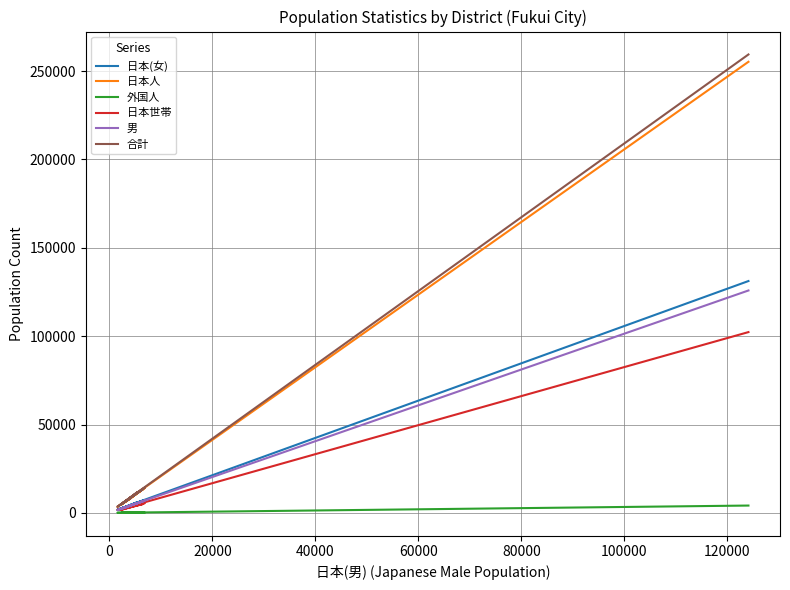

Reading right to left, list all the values displayed in this chart.

日本(女): 4082	2943	6865	2355	3951	4191	3296	5814	2701	3739	5935	3039	2863	3845	7270	5249	4085	2536	1826	131202
日本人: 8170	5672	13408	4658	7856	8168	6500	11296	5196	7180	11308	5889	5519	7625	14163	10116	8176	4742	3376	255282
外国人: 148	66	160	56	228	86	190	208	52	115	260	171	92	107	135	159	447	39	84	4144
日本世帯: 3336	2306	5033	1724	3263	3139	2840	4658	2285	3260	5194	2600	2482	3055	5552	4226	3890	2019	1642	102309
男: 4157	2759	6612	2331	4008	4021	3296	5580	2511	3483	5475	2923	2704	3828	6953	4931	4269	2223	1578	125857
合計: 8318	5738	13568	4714	8084	8254	6690	11504	5248	7295	11568	6060	5611	7732	14298	10275	8623	4781	3460	259426